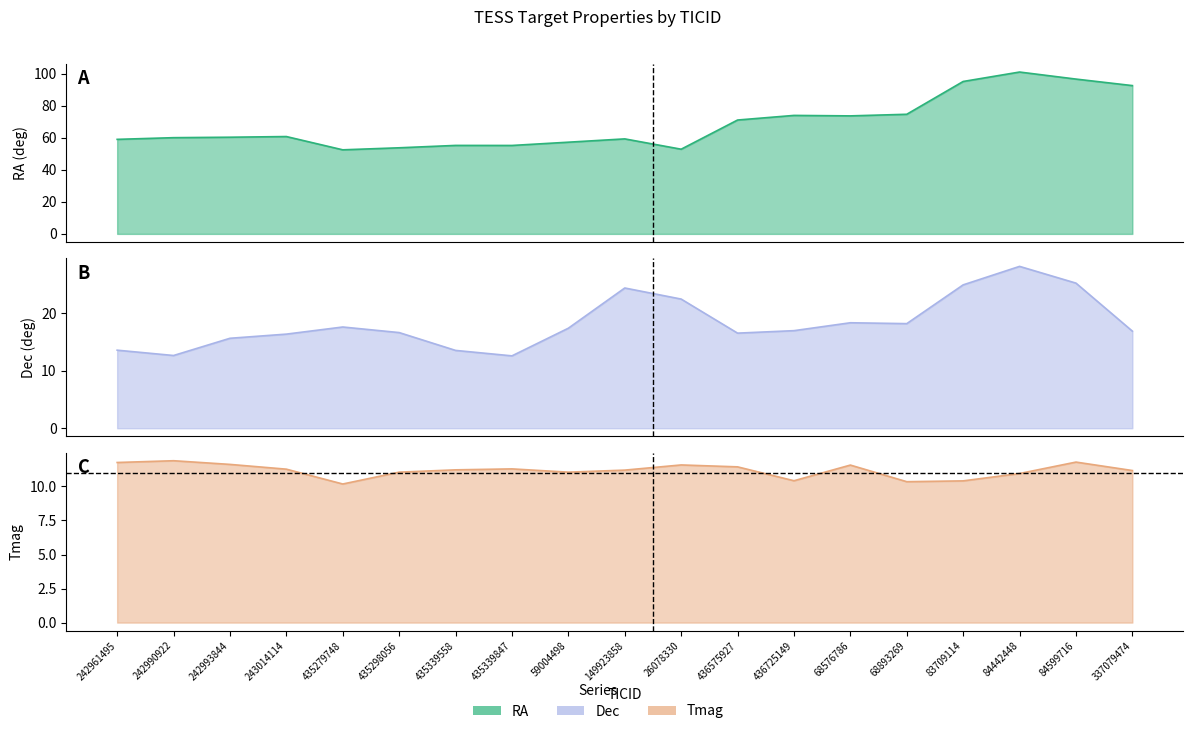

Reading right to left, what are all the values shown in this chart?

RA: 92.6	96.7	101.1	95.2	74.7	73.7	74.0	71.1	52.9	59.3	57.3	55.2	55.3	53.8	52.5	60.8	60.4	60.1	59.0
Dec: 16.9	25.2	28.1	24.9	18.2	18.3	16.9	16.5	22.4	24.4	17.4	12.6	13.5	16.6	17.6	16.3	15.6	12.6	13.6
Tmag: 11.2	11.8	10.9	10.4	10.3	11.6	10.4	11.4	11.6	11.2	11.1	11.3	11.2	11.1	10.2	11.3	11.6	11.9	11.8